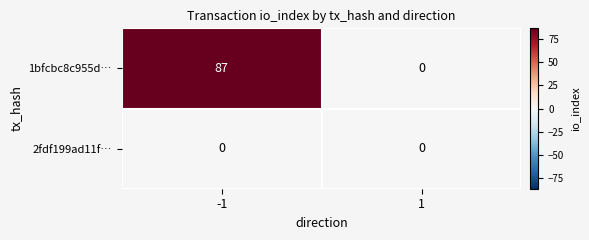

What is the approximate value of 1bfcbc8c955d… at -1, to the nearest 10?

90